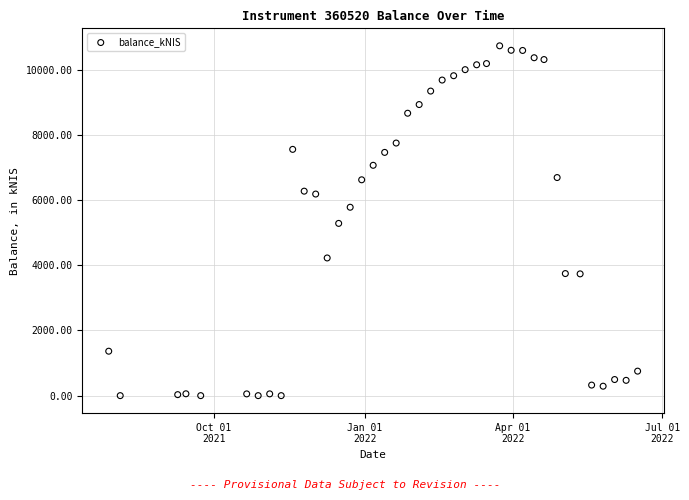

What is the range of Y values (max minus min)?

10727.3